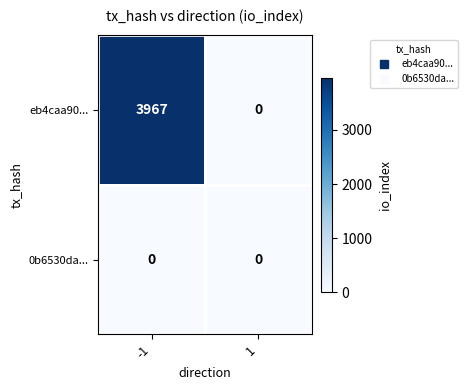

The eb4caa90... series shows 0 at 1. True or false?

True